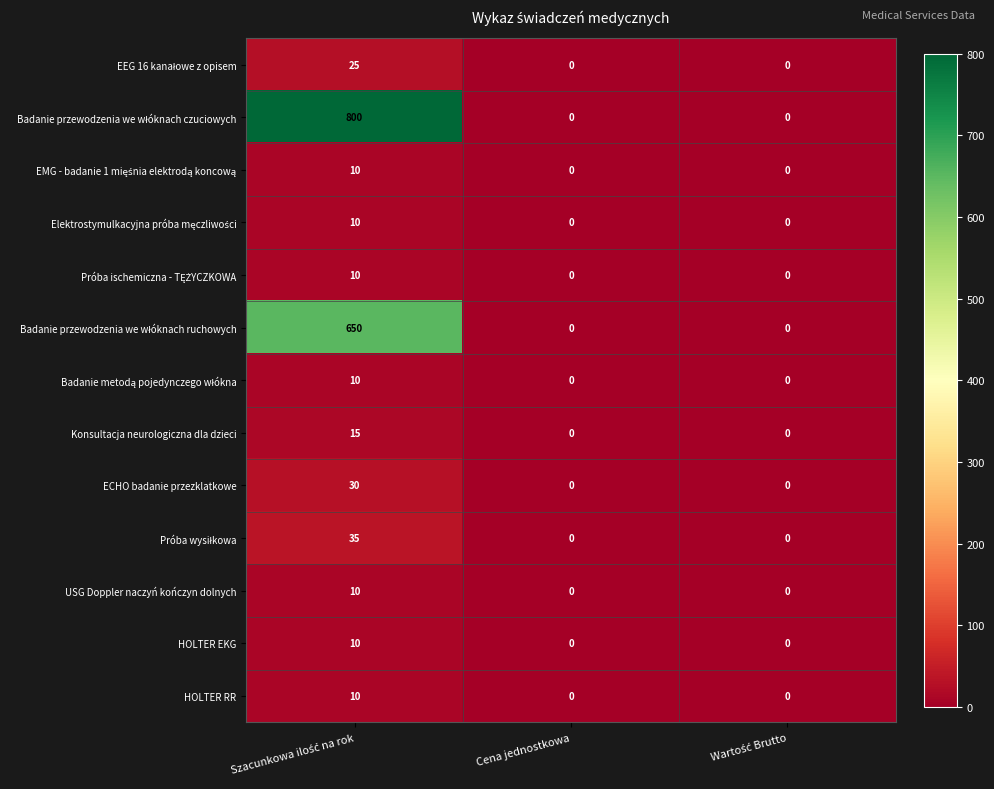

How many HOLTER RR values are between 0 and 10?

3